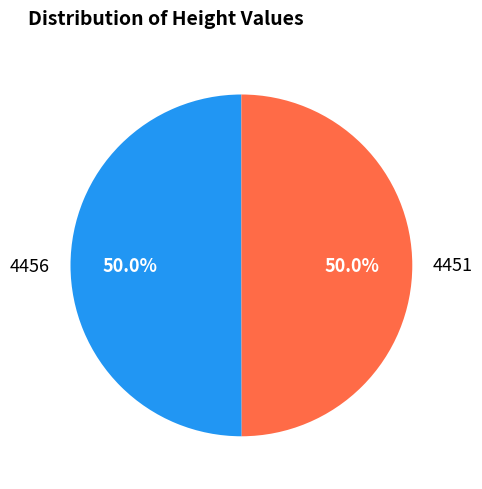

Combined, do 4451 and 4456 account for over 50%?

Yes